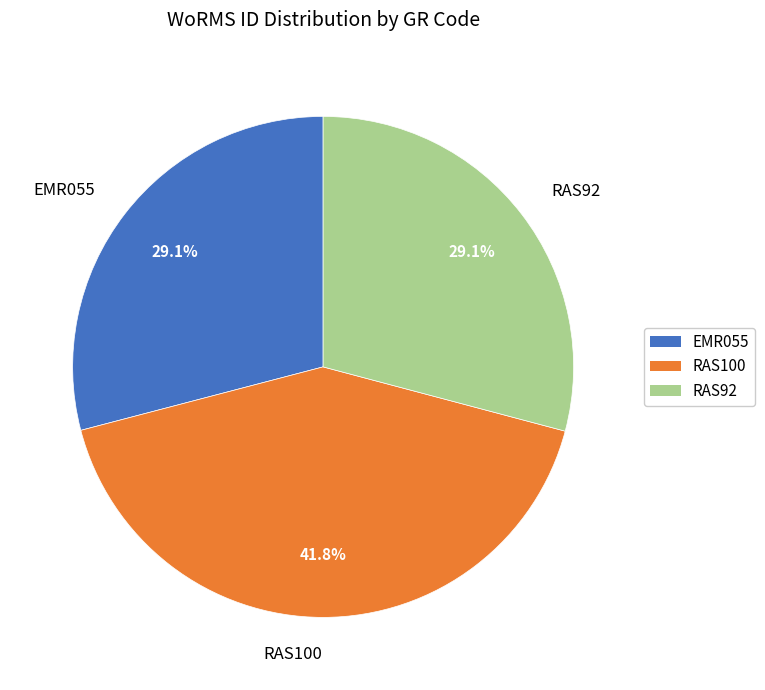

What percentage is the RAS92 slice, to the nearest percent?

29%